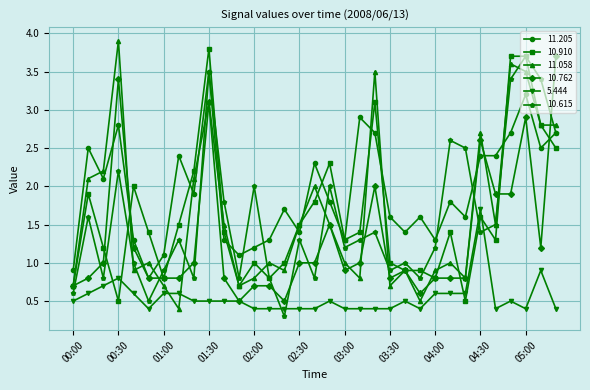

How many interior local peaks does the 10.615 series have?

11